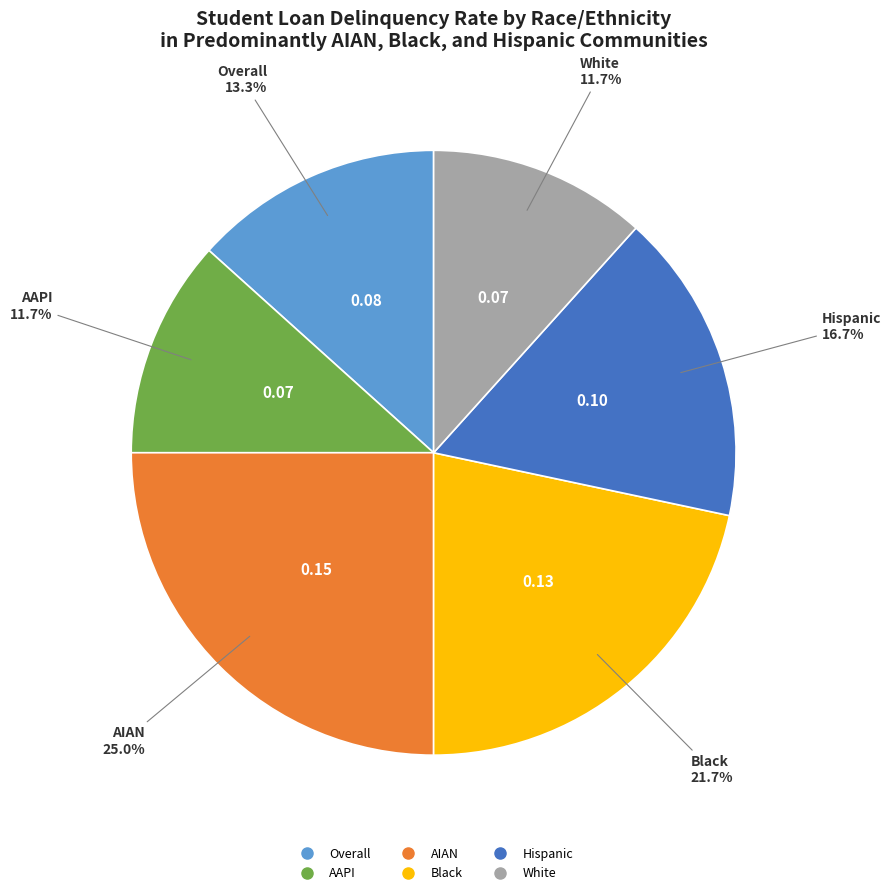

Which slice is the largest?

AIAN